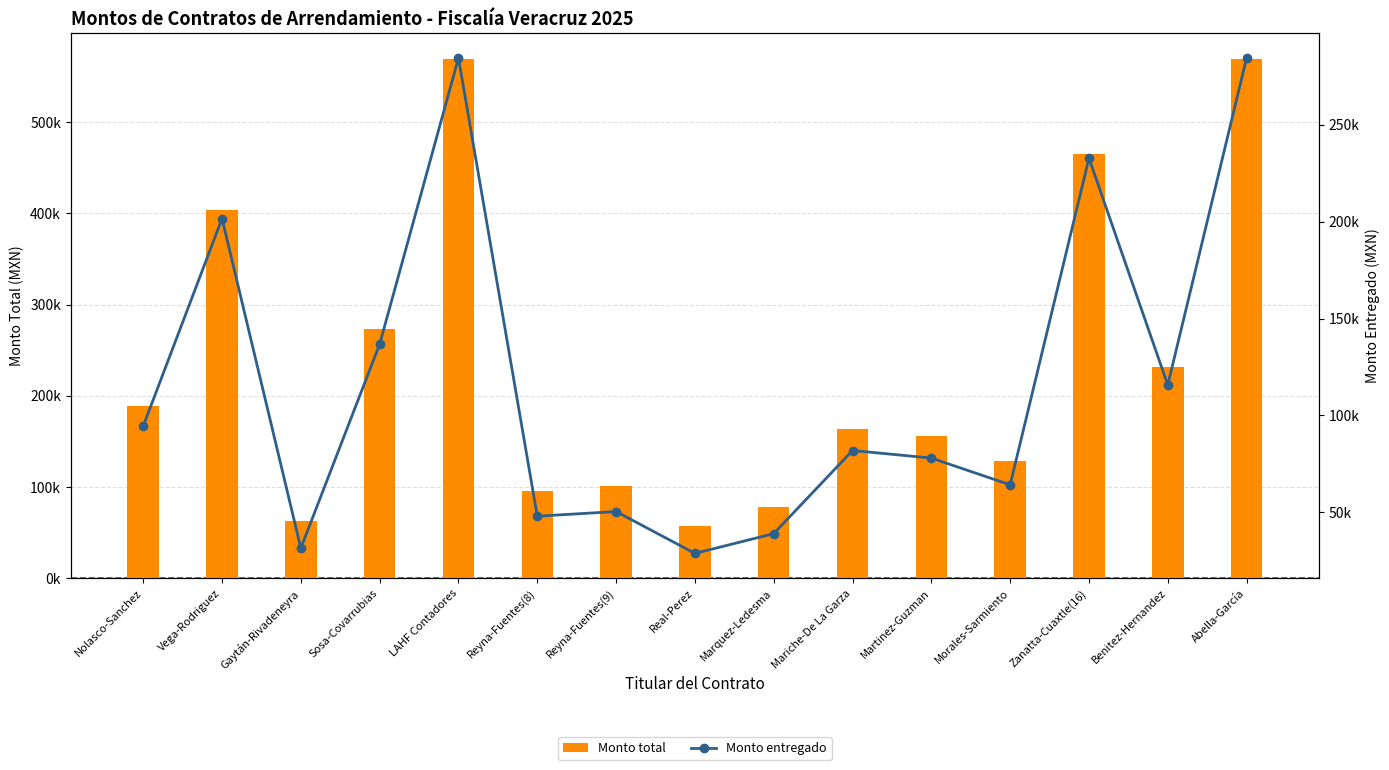

What is the label of the 7th bar from the right?

Marquez-Ledesma